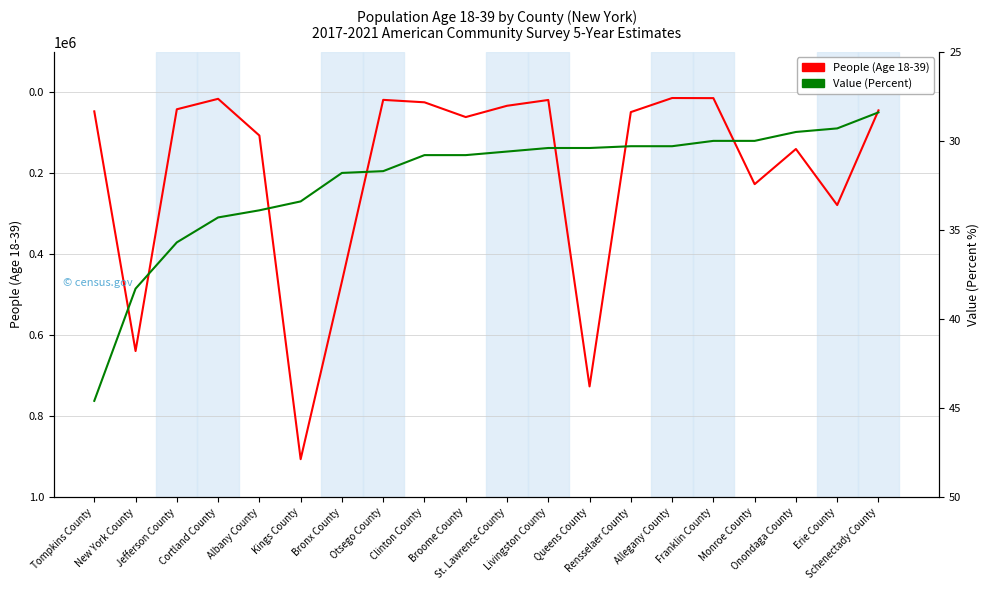

At which category does the chart reach its peak across all series?

Kings County